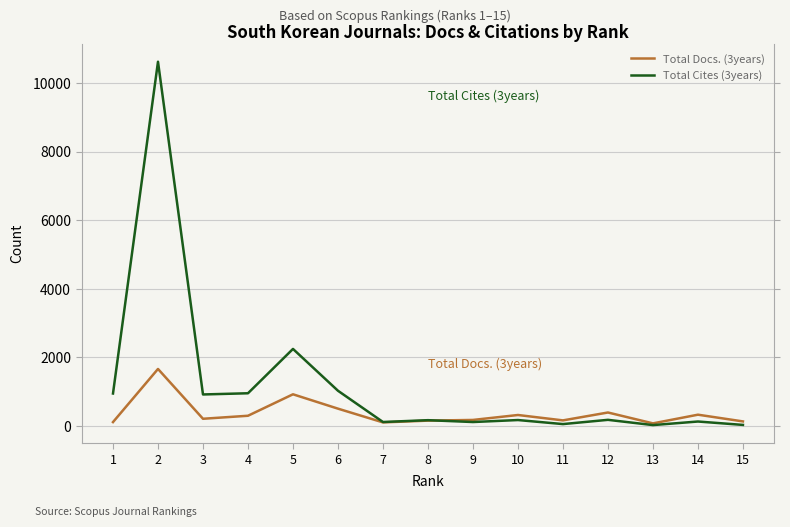

At which category does Total Docs. (3years) reach its first local peak?

2